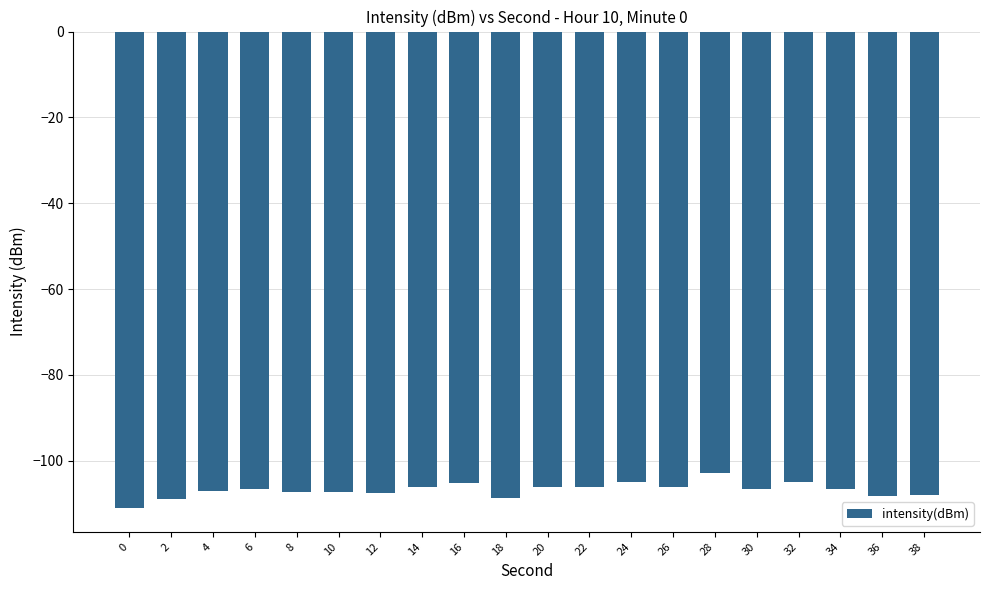

Read the value at 8.

-107.4